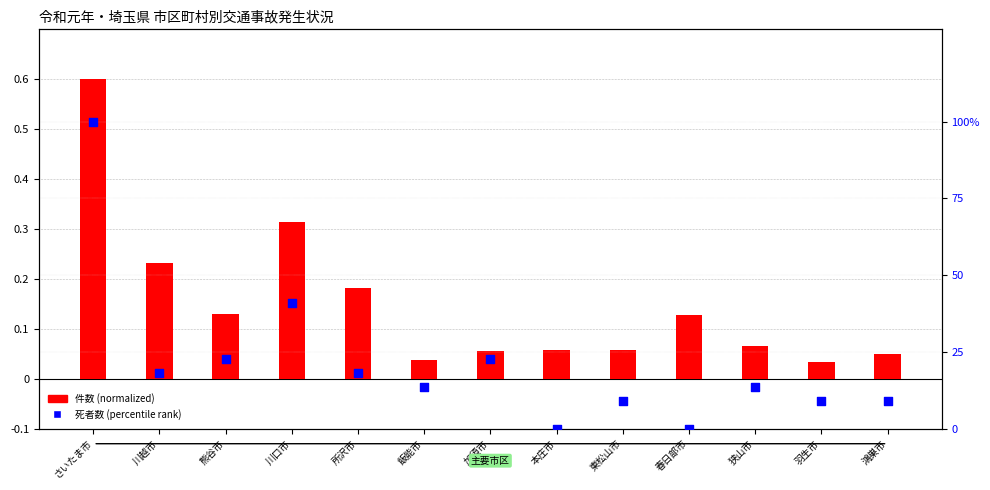

Which series contains the lowest Y value?

死者数 (percentile)